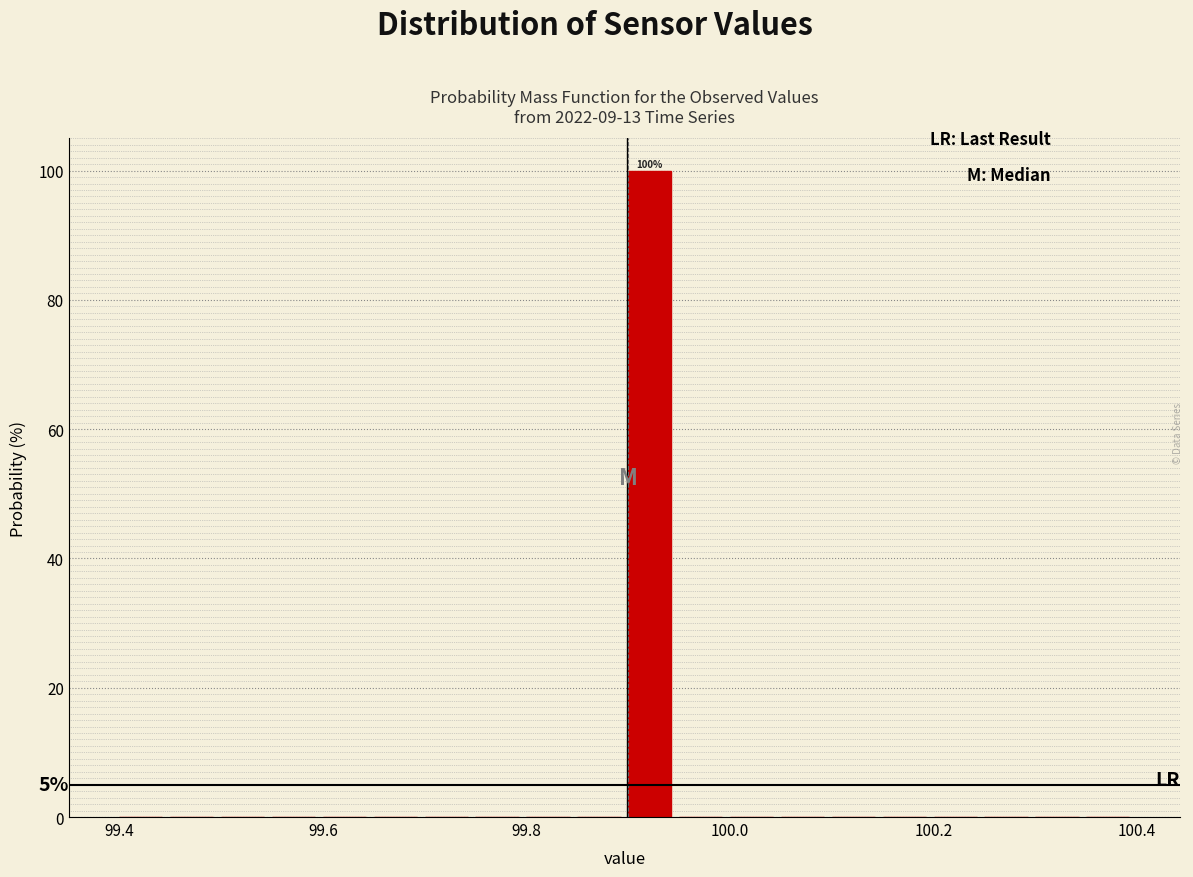

Around what value on the x-axis is the tallest bar? Give the approximate position of its centre, as read against the axis.

99.92